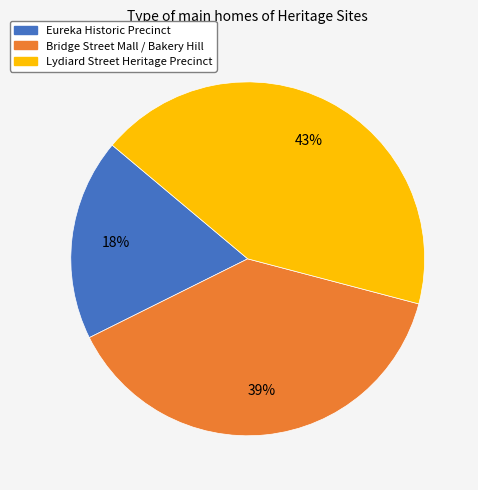

Between Lydiard Street Heritage Precinct and Bridge Street Mall / Bakery Hill, which is larger?

Lydiard Street Heritage Precinct